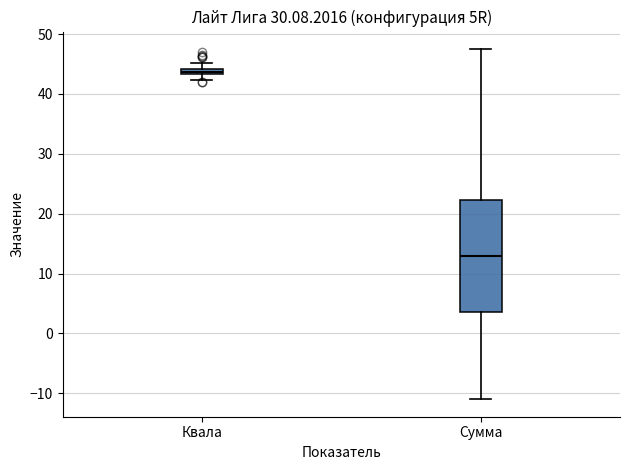

Which box is the tallest, from its lower edge to its upper edge?

Сумма